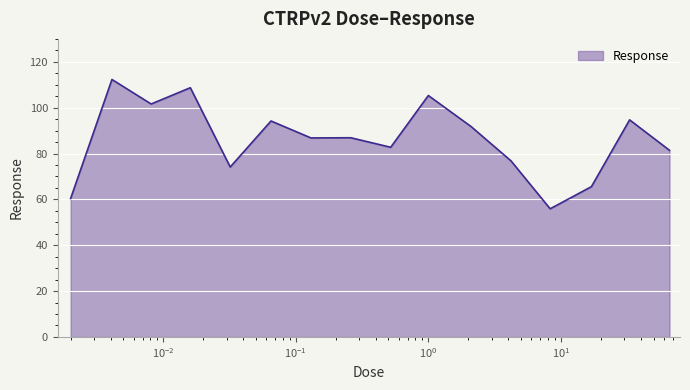

How many values are below 86?

7